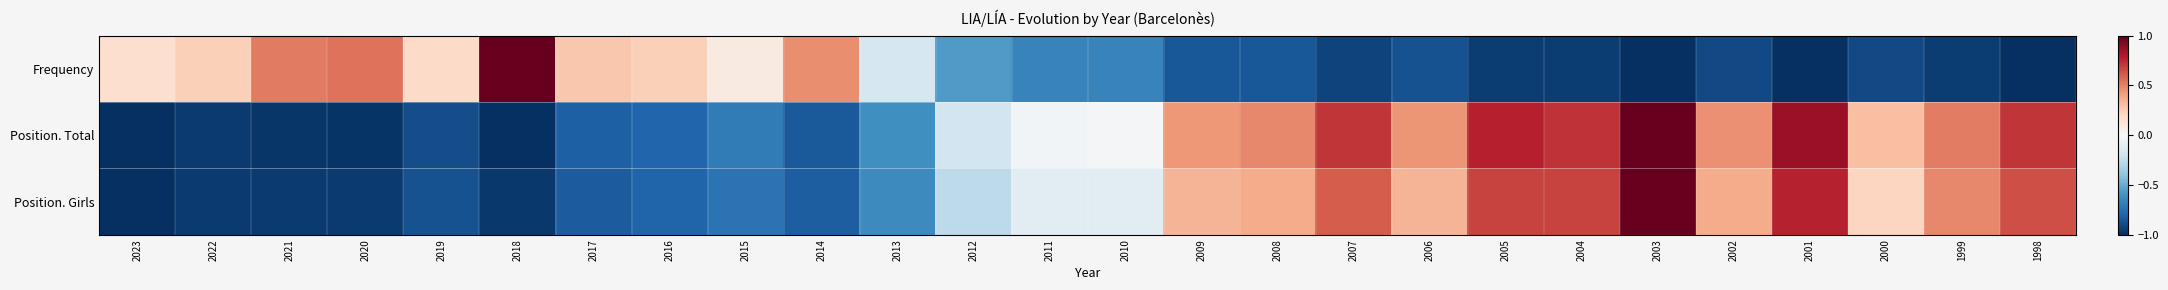

Rank the series by their average value, from highest to lowest.

Position. Total, Position. Girls, Frequency